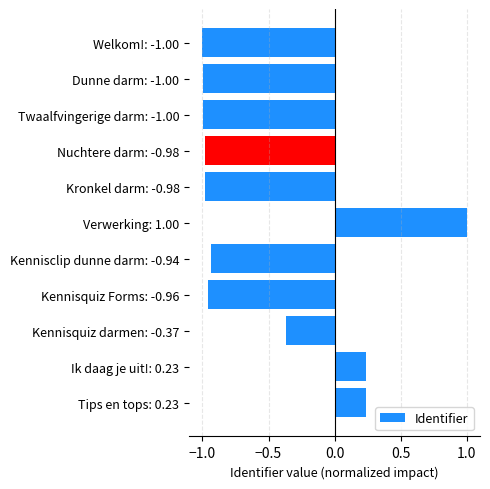

What is the change in value from Dunne darm: -1.00 to Kennisclip dunne darm: -0.94?

+0.1